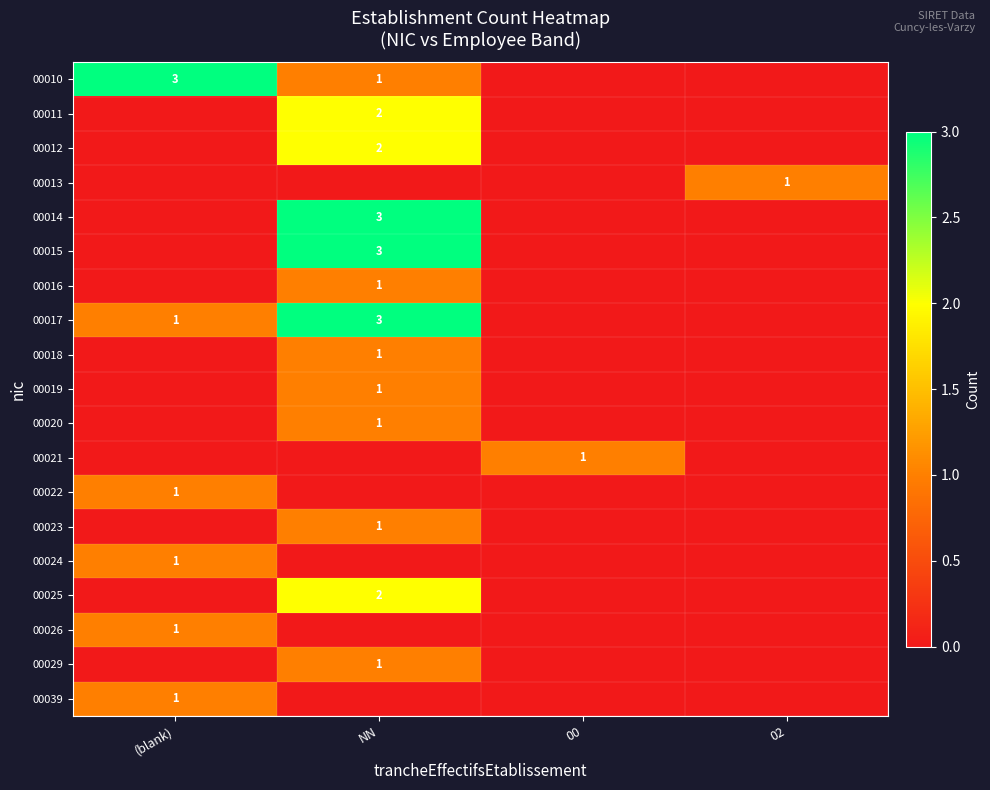

What is the total value across all series at (blank)?

8